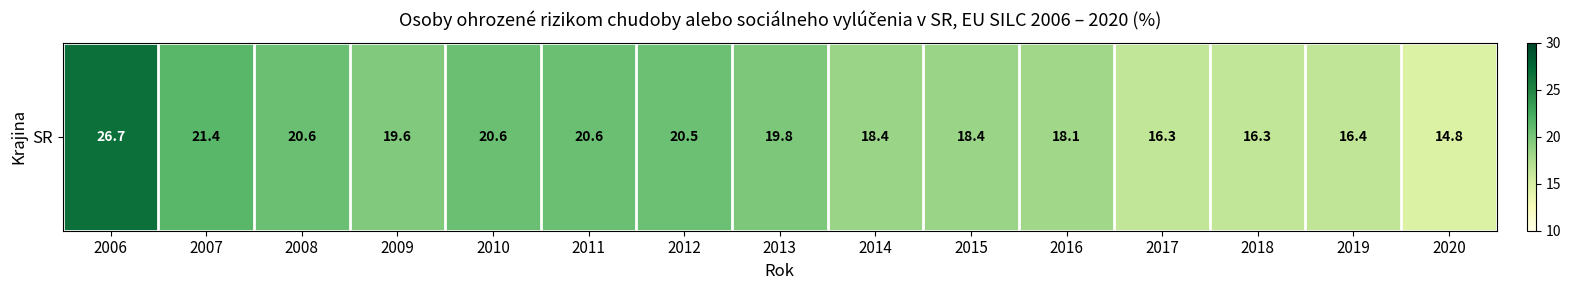

List the labels in order of value, smallest first.

2020, 2017, 2018, 2019, 2016, 2014, 2015, 2009, 2013, 2012, 2008, 2010, 2011, 2007, 2006